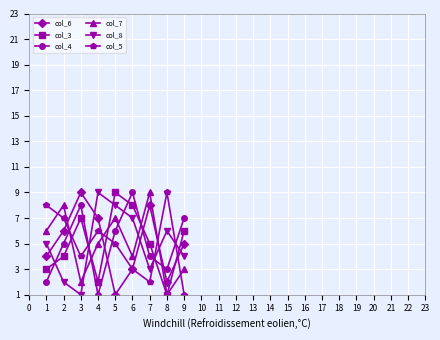

Rank the series at 3 from lowest to highest value.

col_8, col_7, col_5, col_3, col_4, col_6